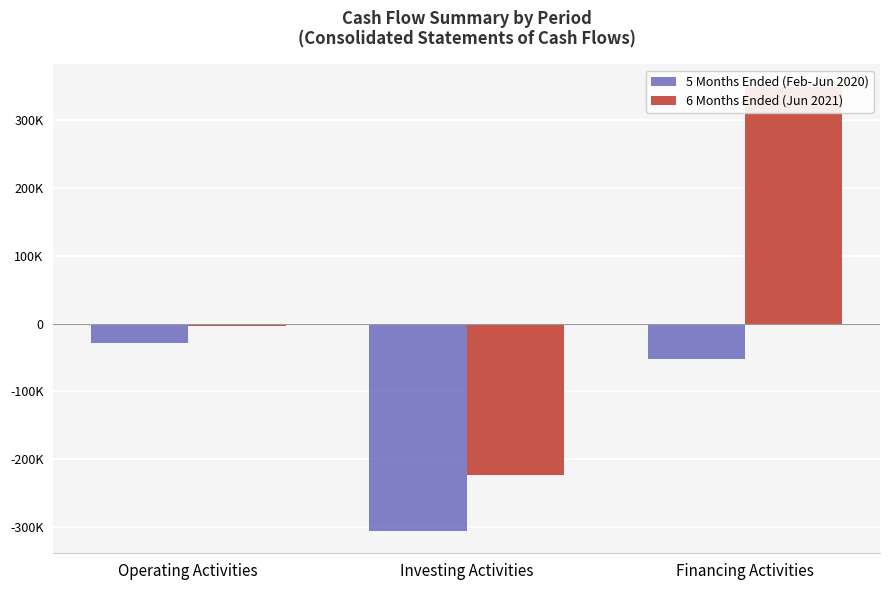

What is the sum of all 5 Months Ended (Feb-Jun 2020) values?

-386443